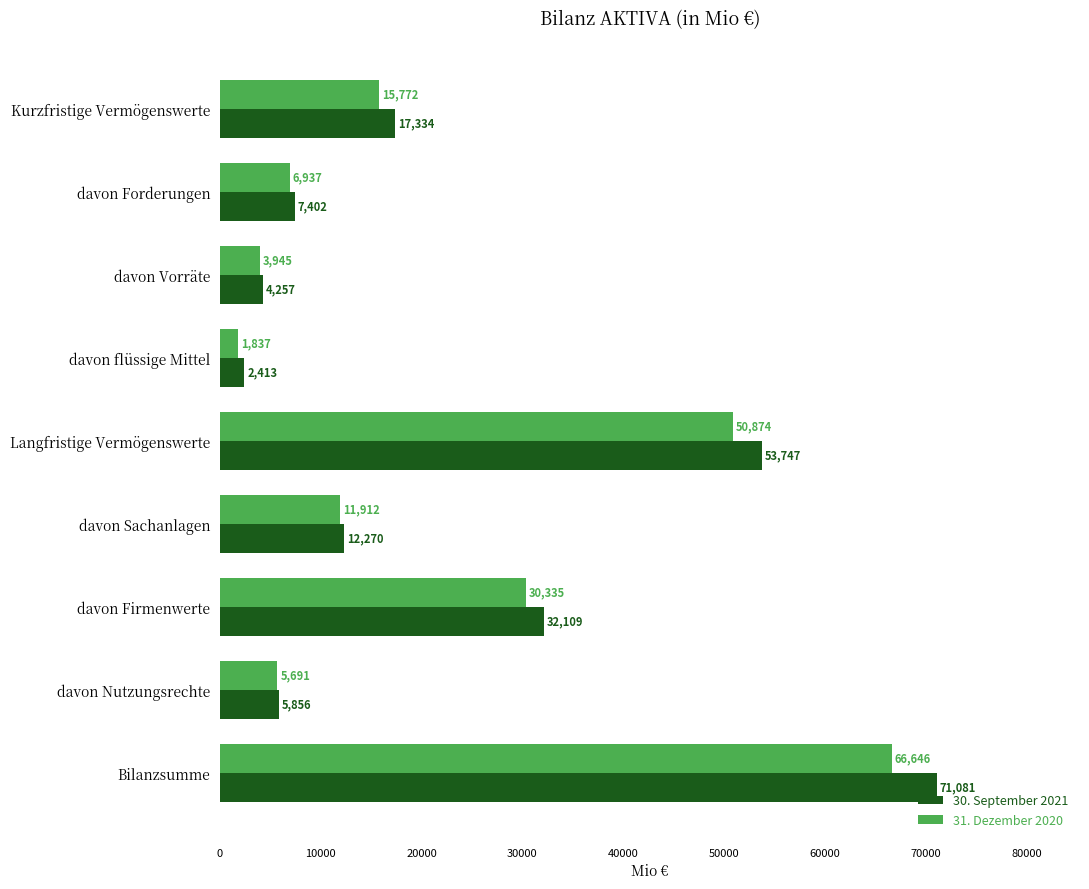

Which series has the largest range (max minus min)?

30. September 2021